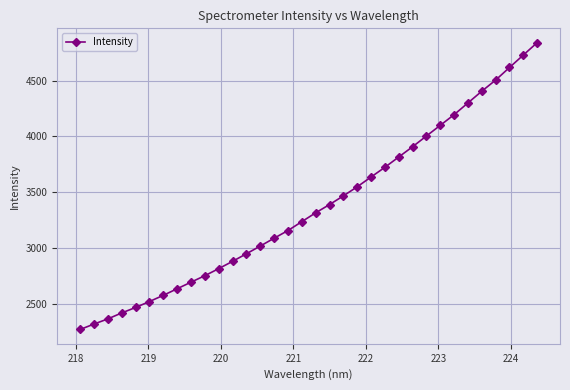

What is the average value?

3373.8